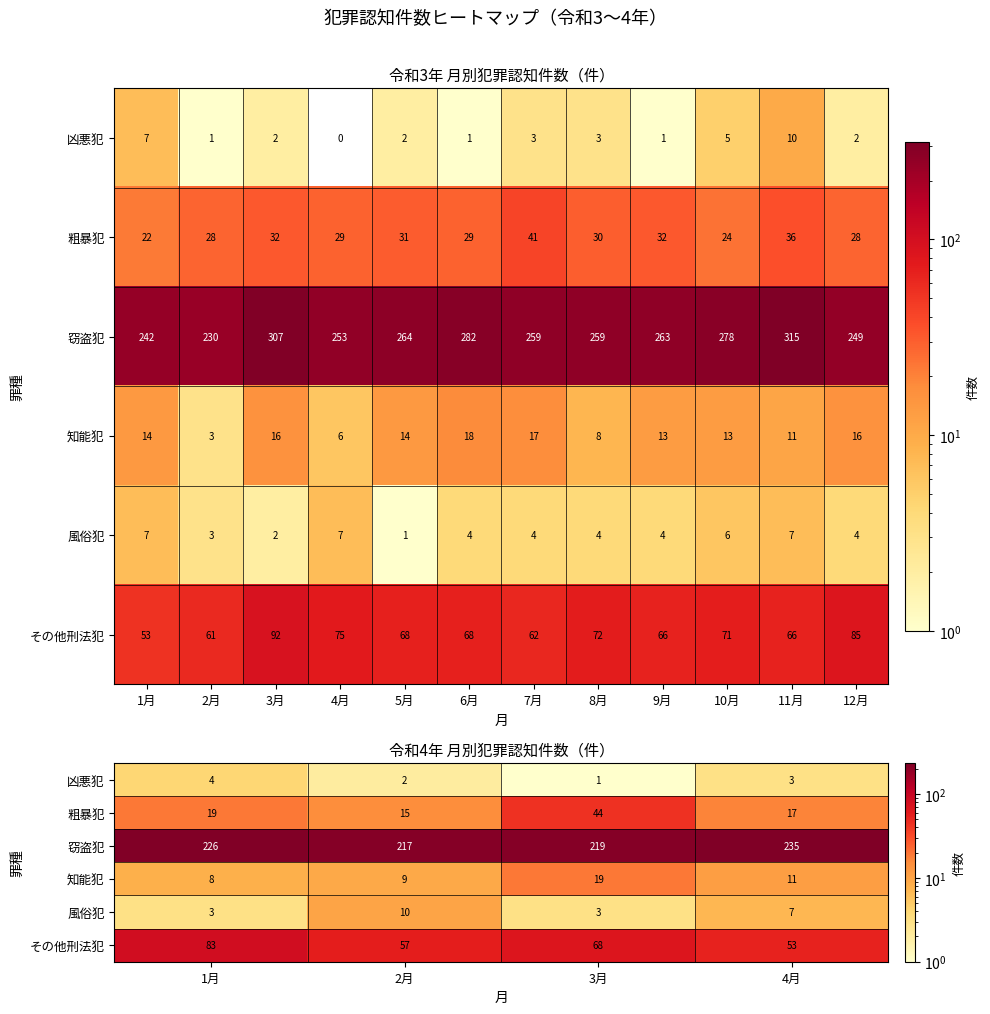

What value does the 凶悪犯 series have at 1月?

4